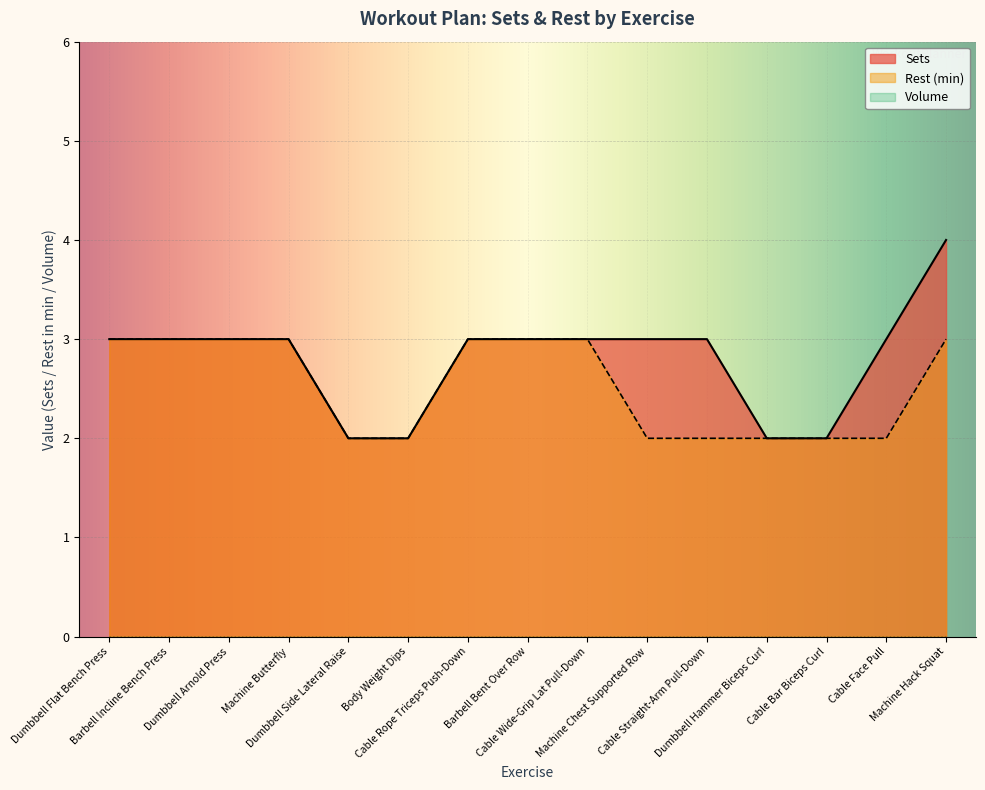

True or false: Rest (Seconds) and Sets cross at least once.

False